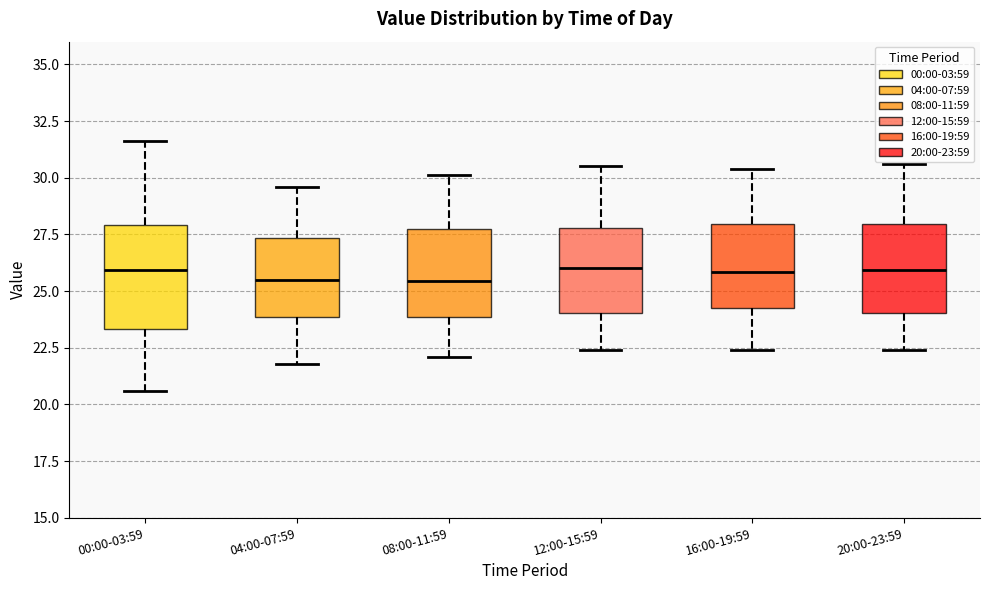

Reading left to right, transcribe this box plot: for each box, give where its median line is, the range the box spans, and where its two whiskers end, as read against the y-axis. The values are not printed on the chart, so give them approximately, as read against the axis.

00:00-03:59: median 26.0, box 23.5 to 28.0, whiskers 20.5 to 31.5
04:00-07:59: median 25.5, box 24.0 to 27.5, whiskers 22.0 to 29.5
08:00-11:59: median 25.5, box 24.0 to 28.0, whiskers 22.0 to 30.0
12:00-15:59: median 26.0, box 24.0 to 28.0, whiskers 22.5 to 30.5
16:00-19:59: median 26.0, box 24.5 to 28.0, whiskers 22.5 to 30.5
20:00-23:59: median 26.0, box 24.0 to 28.0, whiskers 22.5 to 30.5